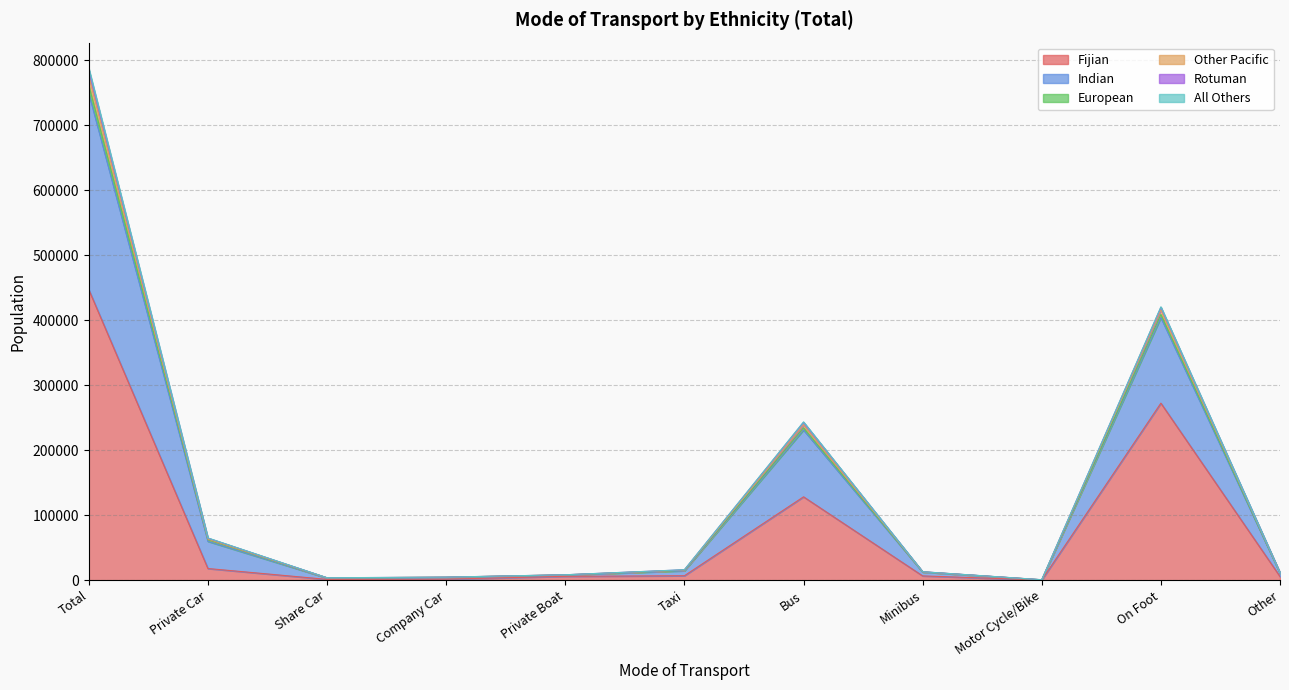

At which label does Fijian reach its peak?

Total